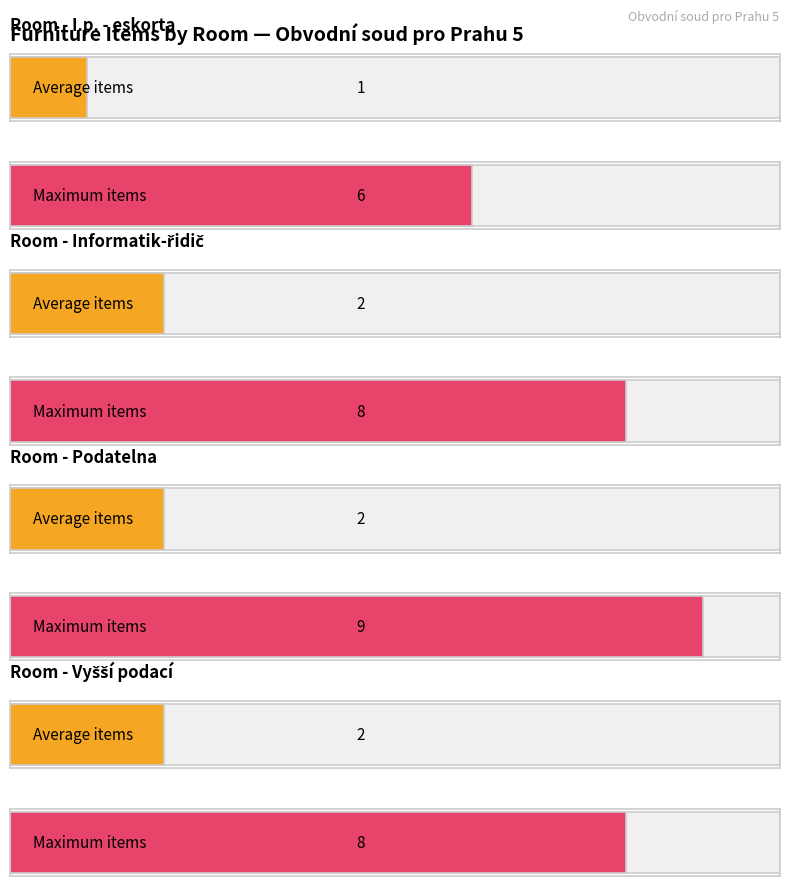

What is the sum of the Average utilization values at 2 and 3?

3